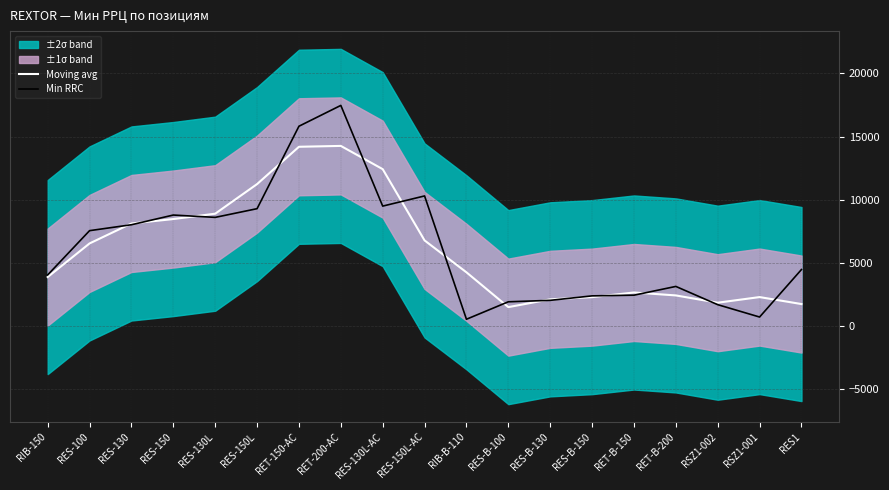

Does the chart have visible grid lines?

Yes